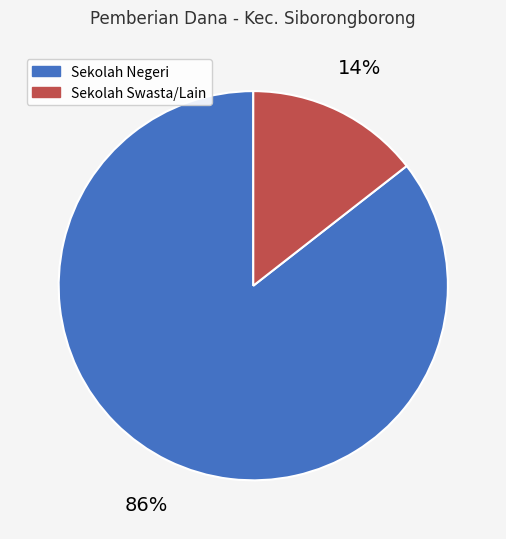

To the nearest percent, what is the average slice percentage?

50%